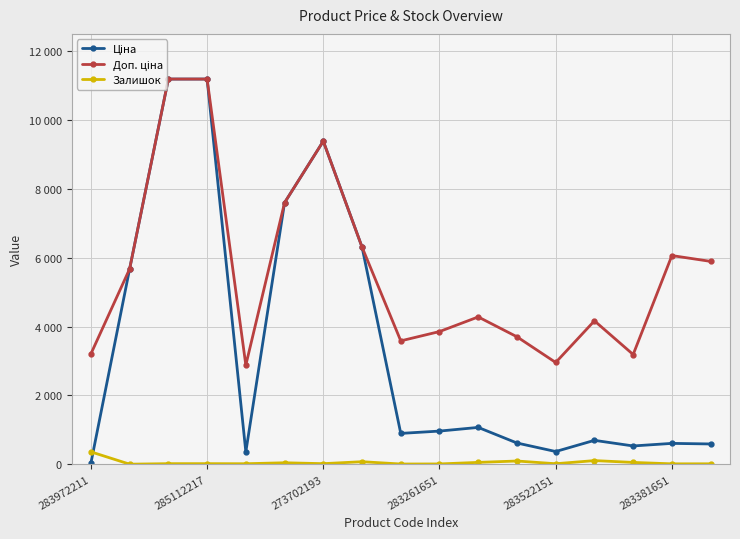

What is the label of the 12th point from the left?

11